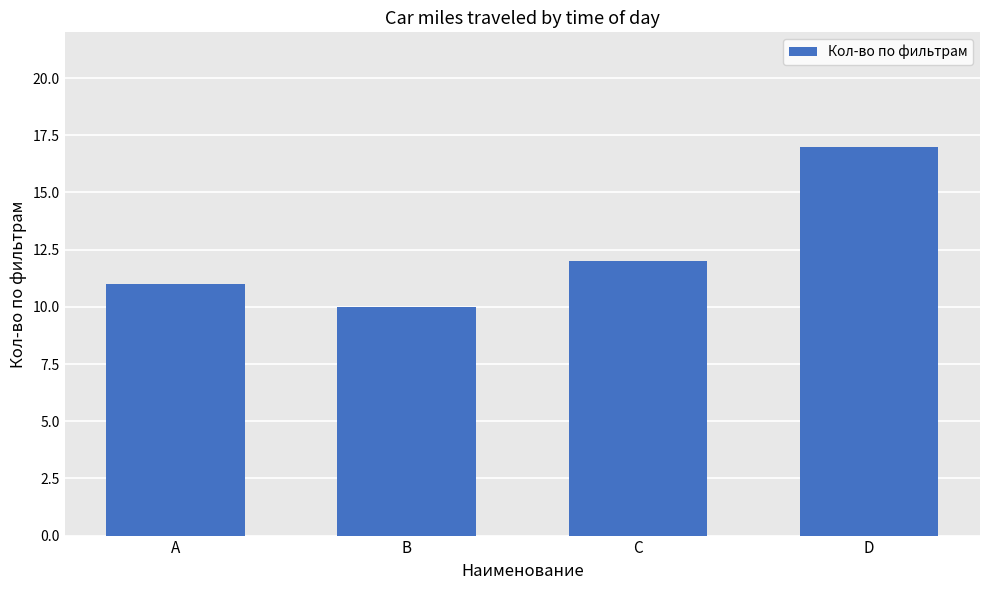

Rank the categories by value from highest to lowest.

D, C, A, B